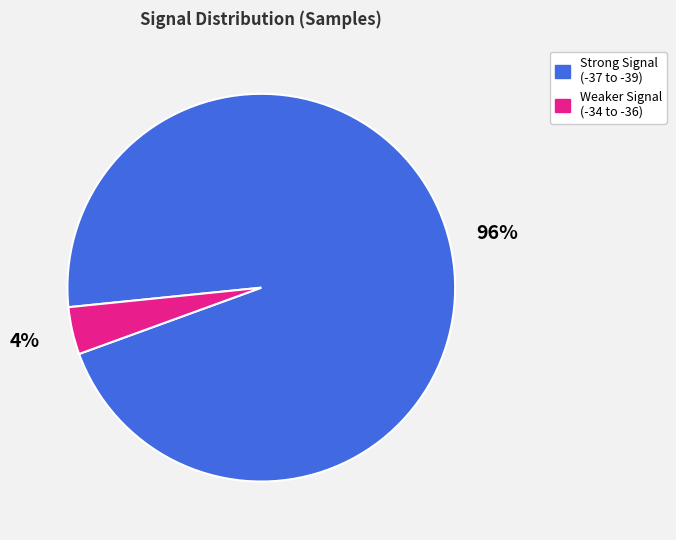

To the nearest percent, what is the difference between the largest and smallest slice percentages?

92%